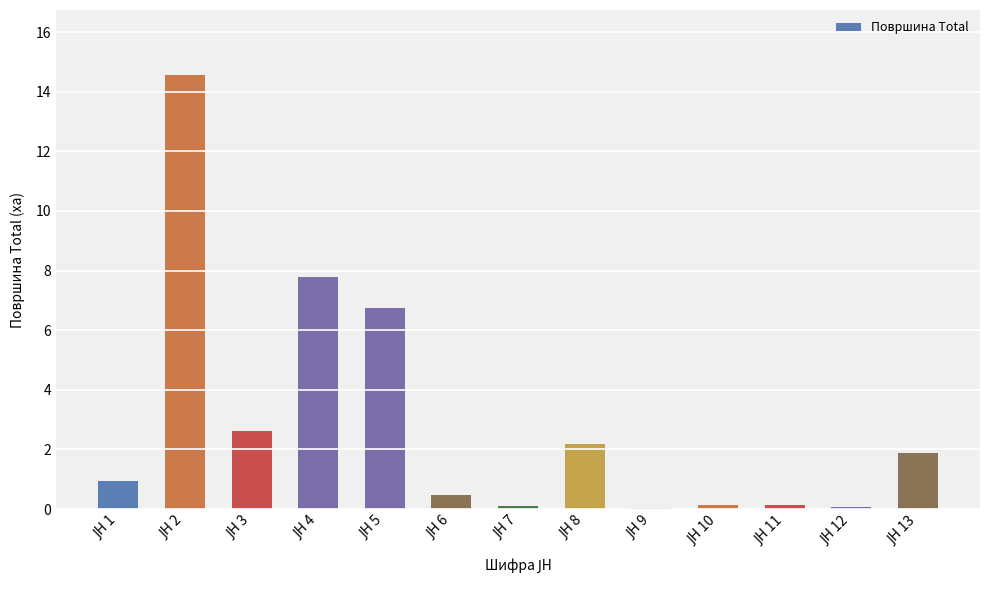

What is the sum of all values?

37.6